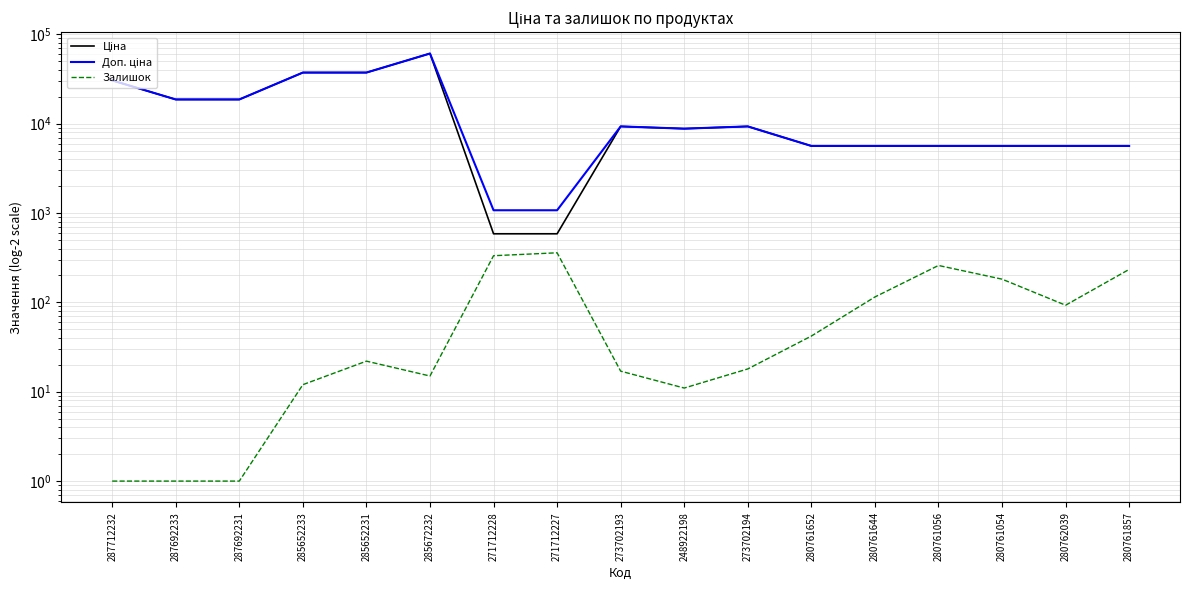

What is the value of the Залишок point at the 12th from the left?

42.0